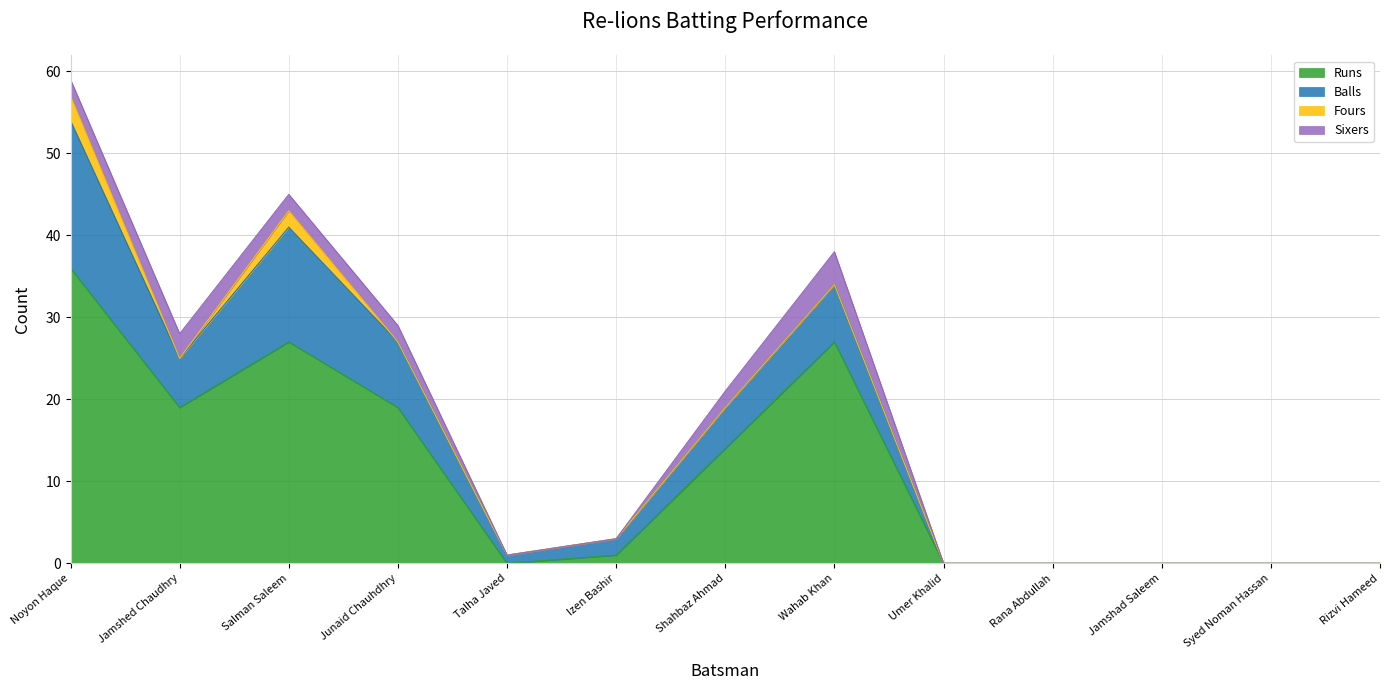

True or false: Runs and Balls cross at least once.

False